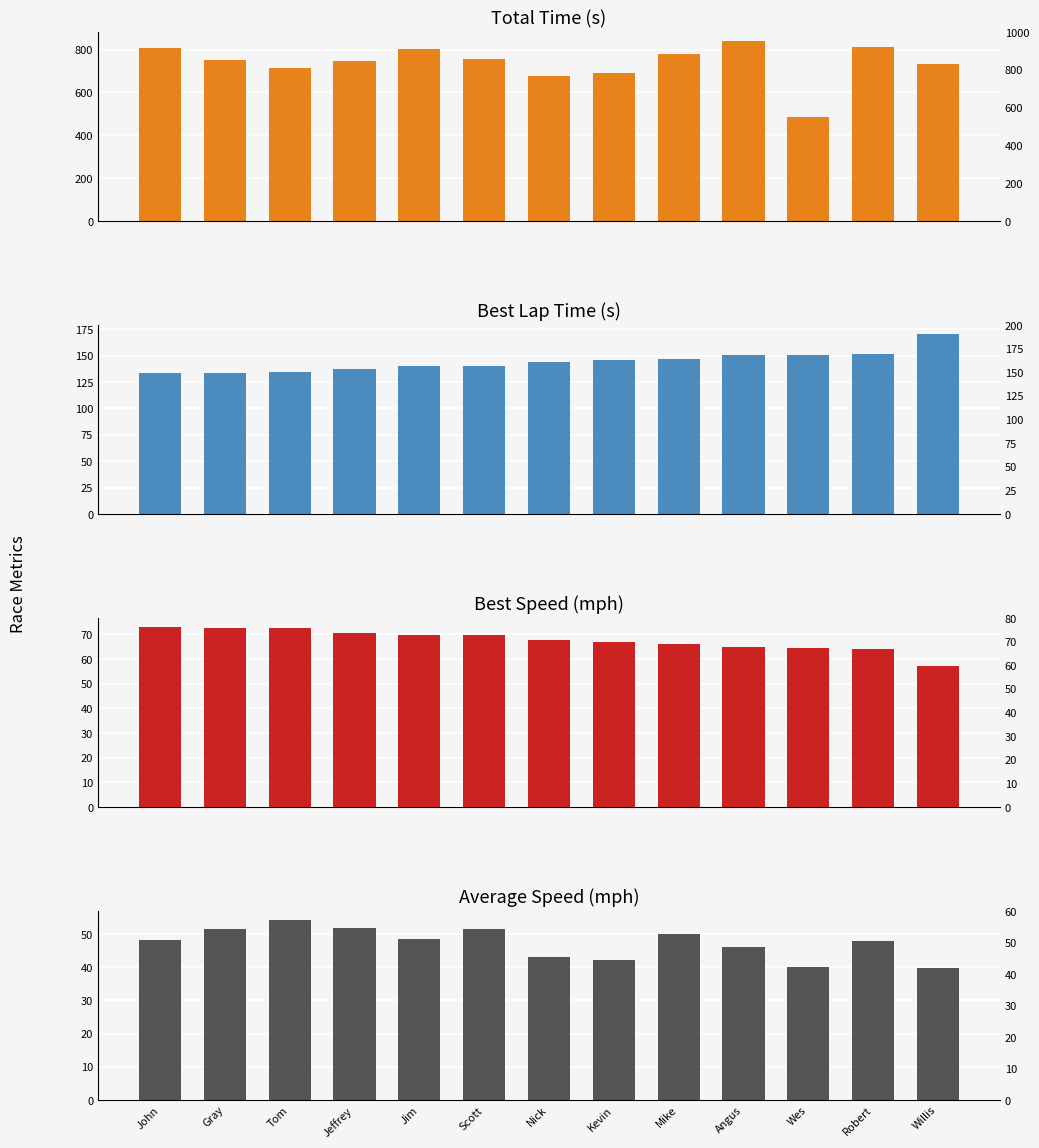

How many data points in Best Lap time are less than 143?

6